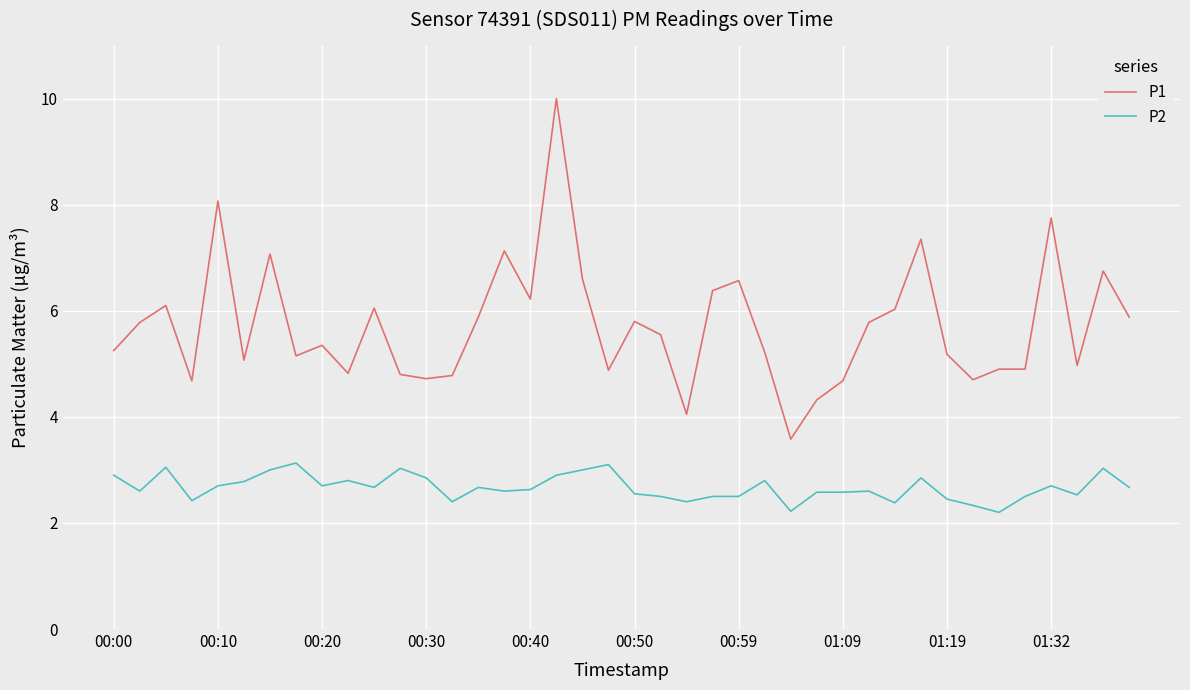

Count the number of data series in this chart.

2